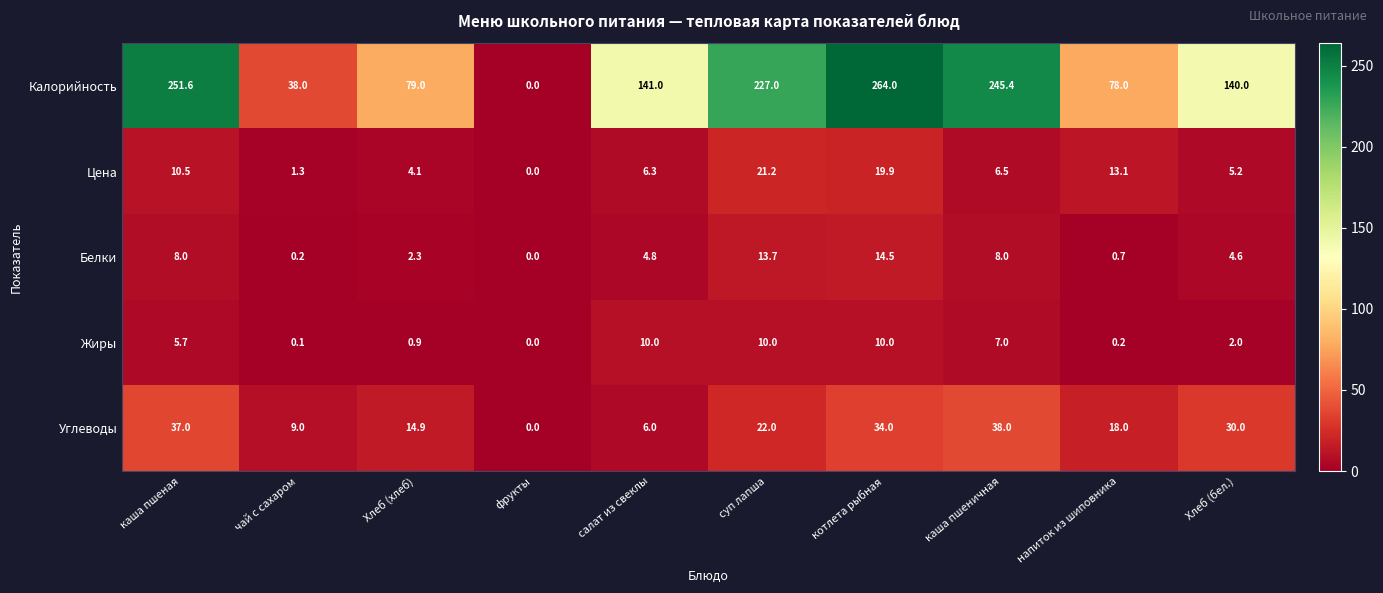

Which category has the lowest value across all series?

фрукты